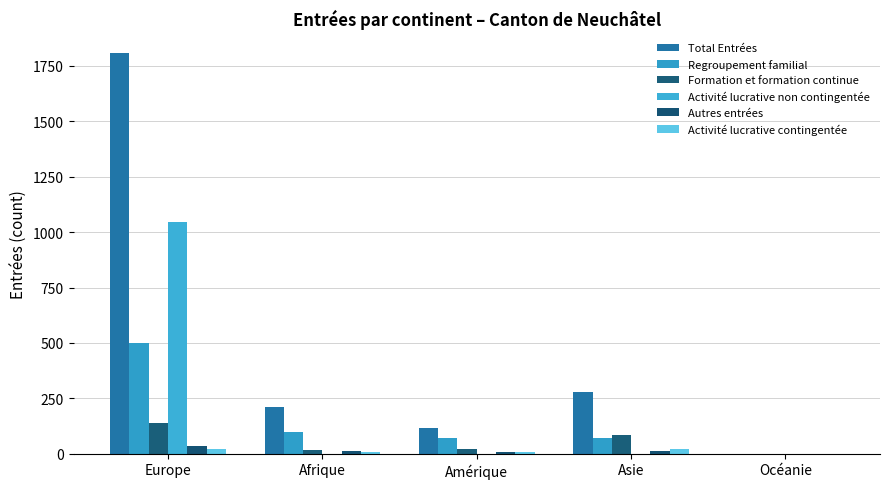

What is the label of the 3rd bar from the left?

Amérique